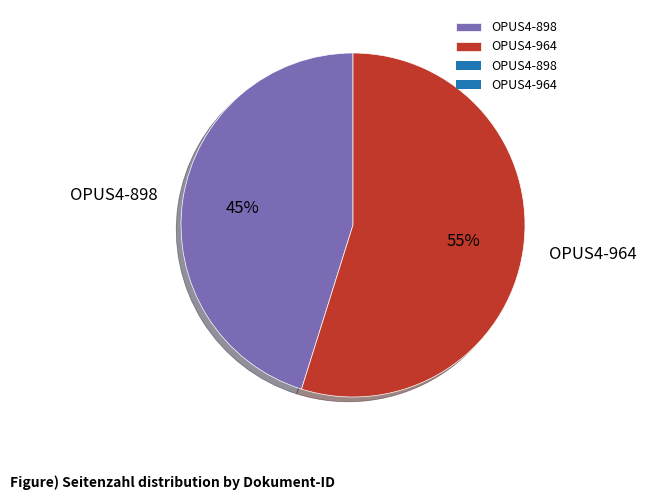

What is the largest slice in the pie chart?

OPUS4-964